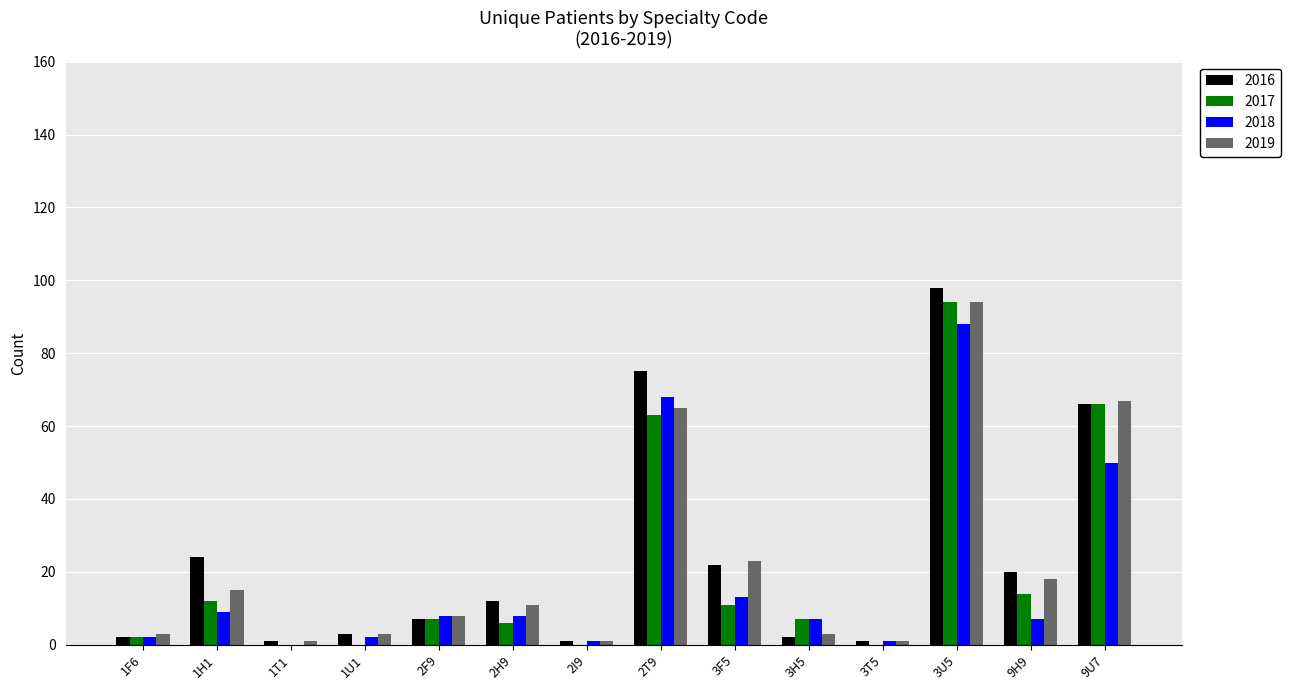

Are the bars grouped side by side (vs. stacked)?

Yes